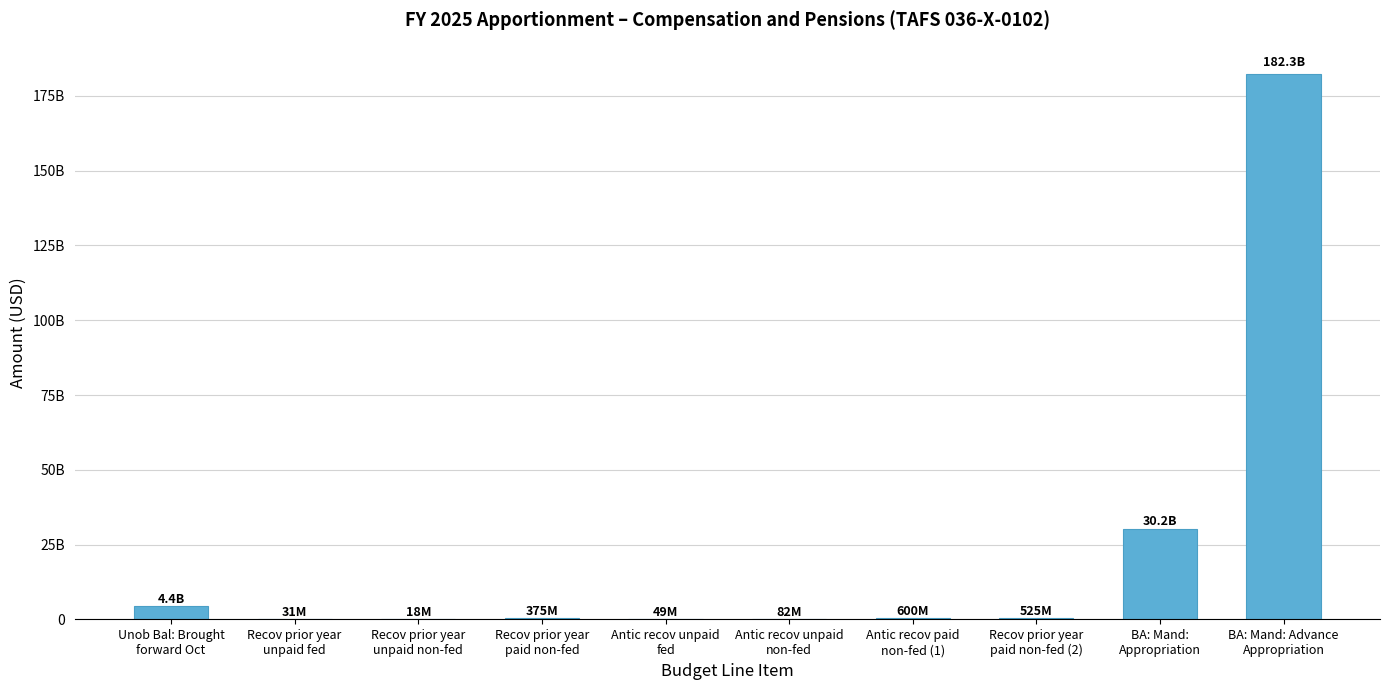

What is the greatest value displayed?

182310515000